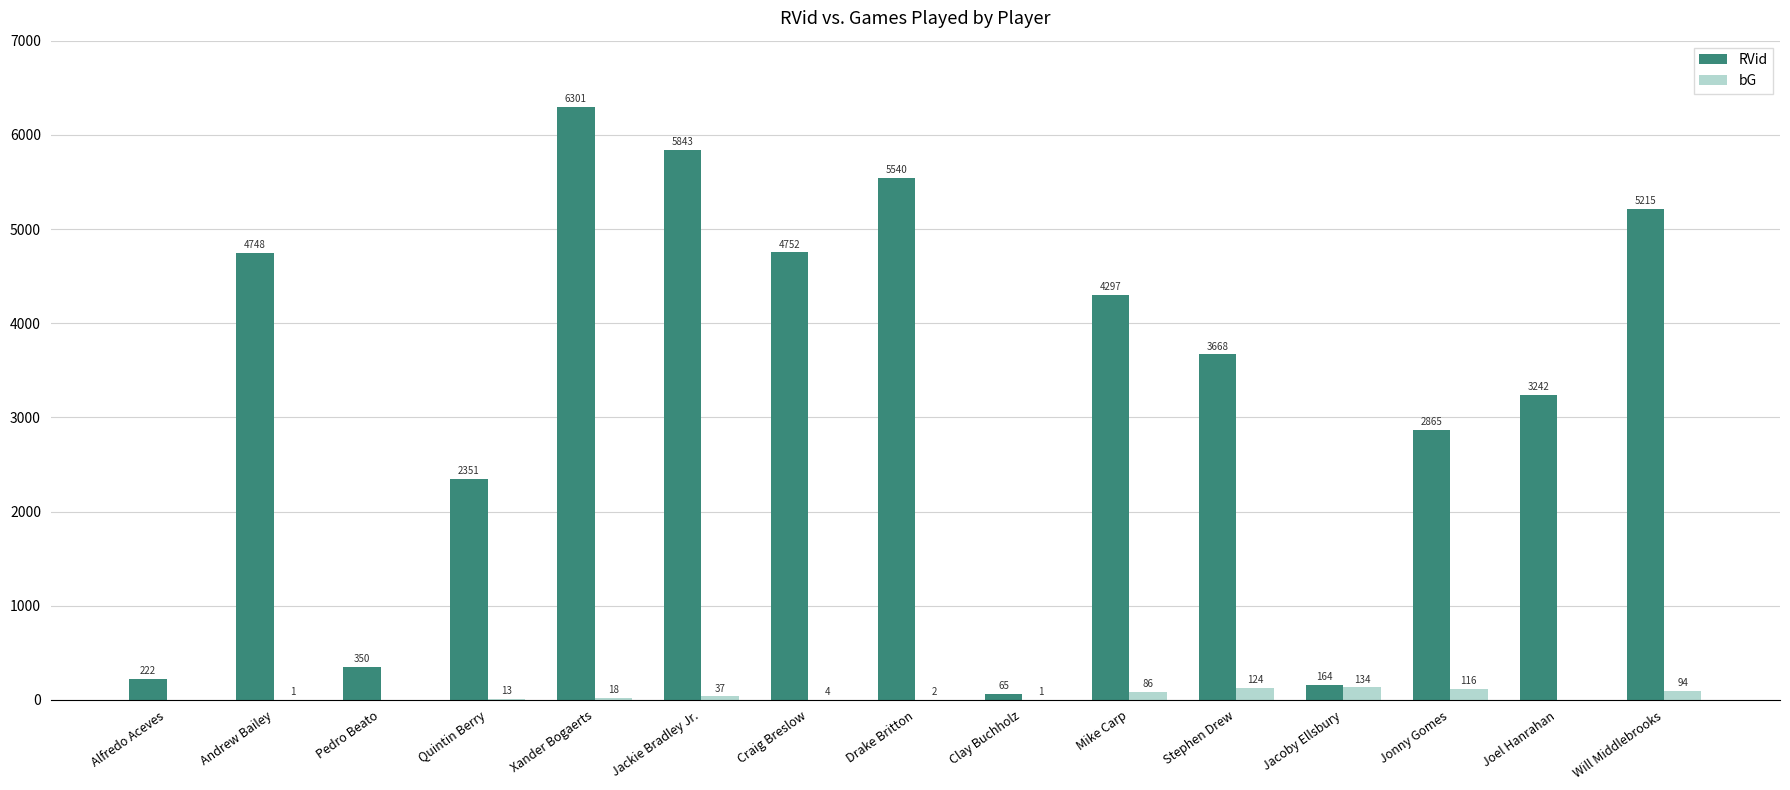

Is the value of bG at Xander Bogaerts greater than the value of RVid at Jackie Bradley Jr.?

No